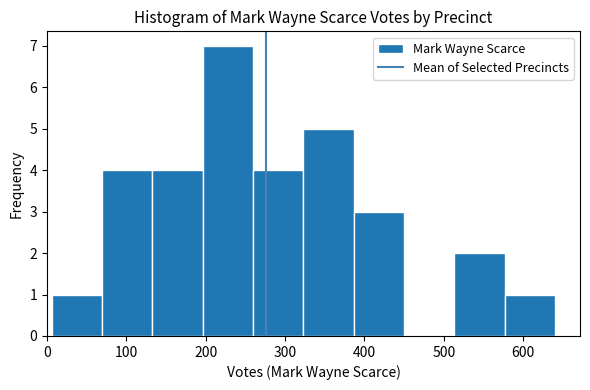

Reading left to right, list every bar in this chart as the range it spans on the x-axis followed by its height. Neither the bar edges nor the heights are printed on the chart, so give them approximately, as read against the axes.

10 to 70: 1
70 to 130: 4
130 to 200: 4
200 to 260: 7
260 to 320: 4
320 to 390: 5
390 to 450: 3
450 to 510: 0
510 to 580: 2
580 to 640: 1